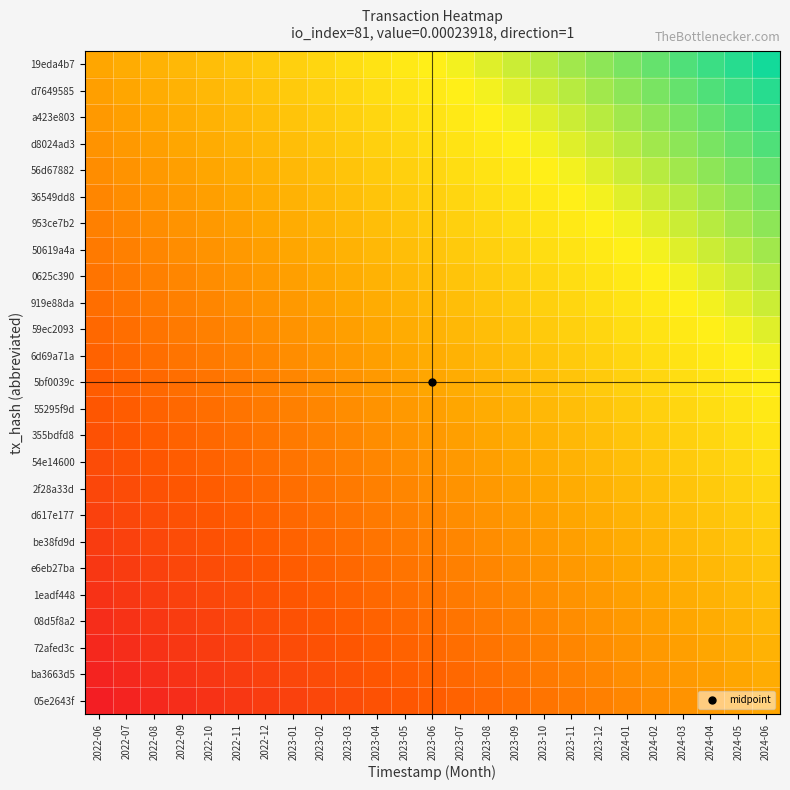

What is the total value across all series at 2024-02?

8.0